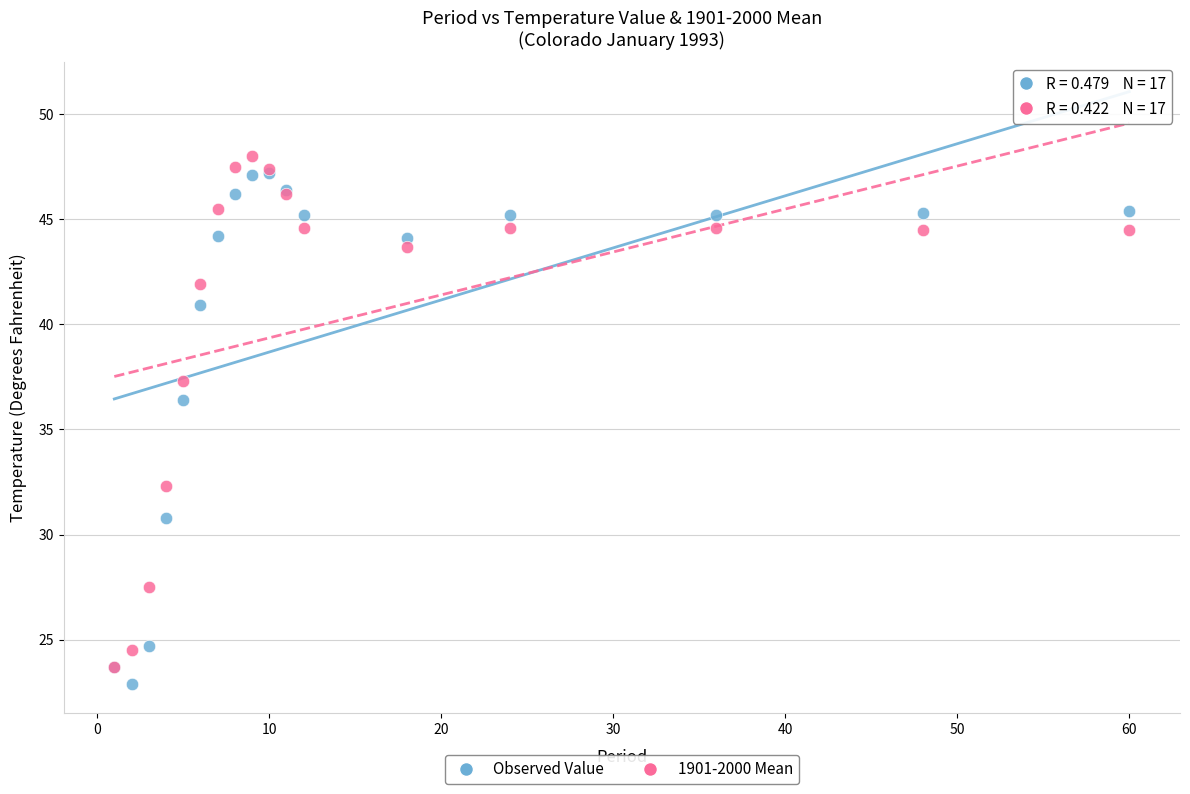

In the 1901-2000 Mean series, what Y value is closest to 35?

37.3